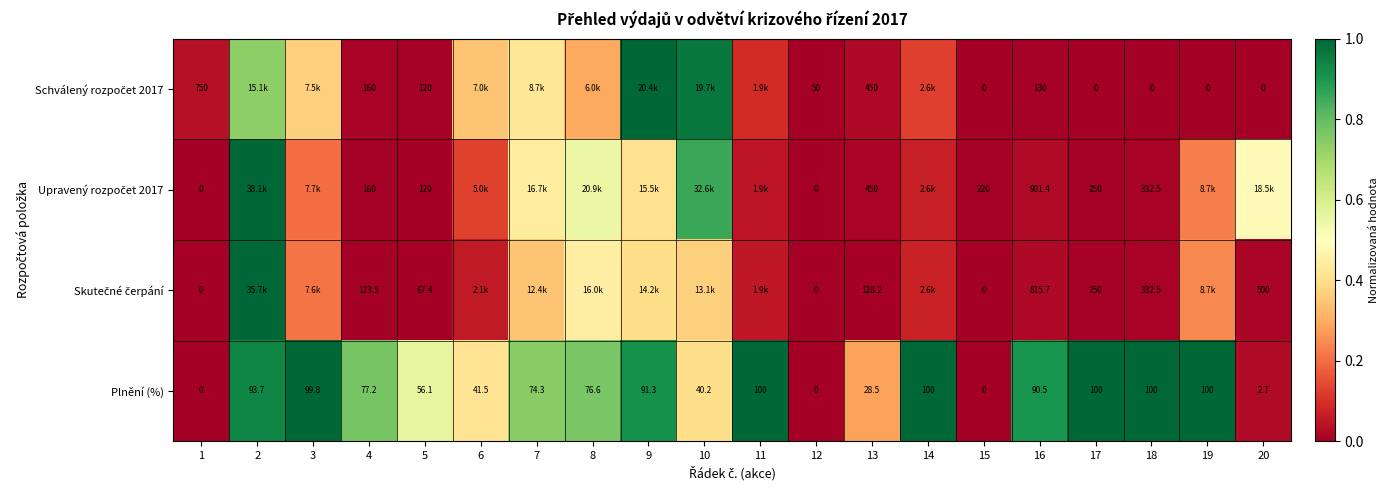

True or false: Plnění (%) has a value of 1.2 at 9.

False